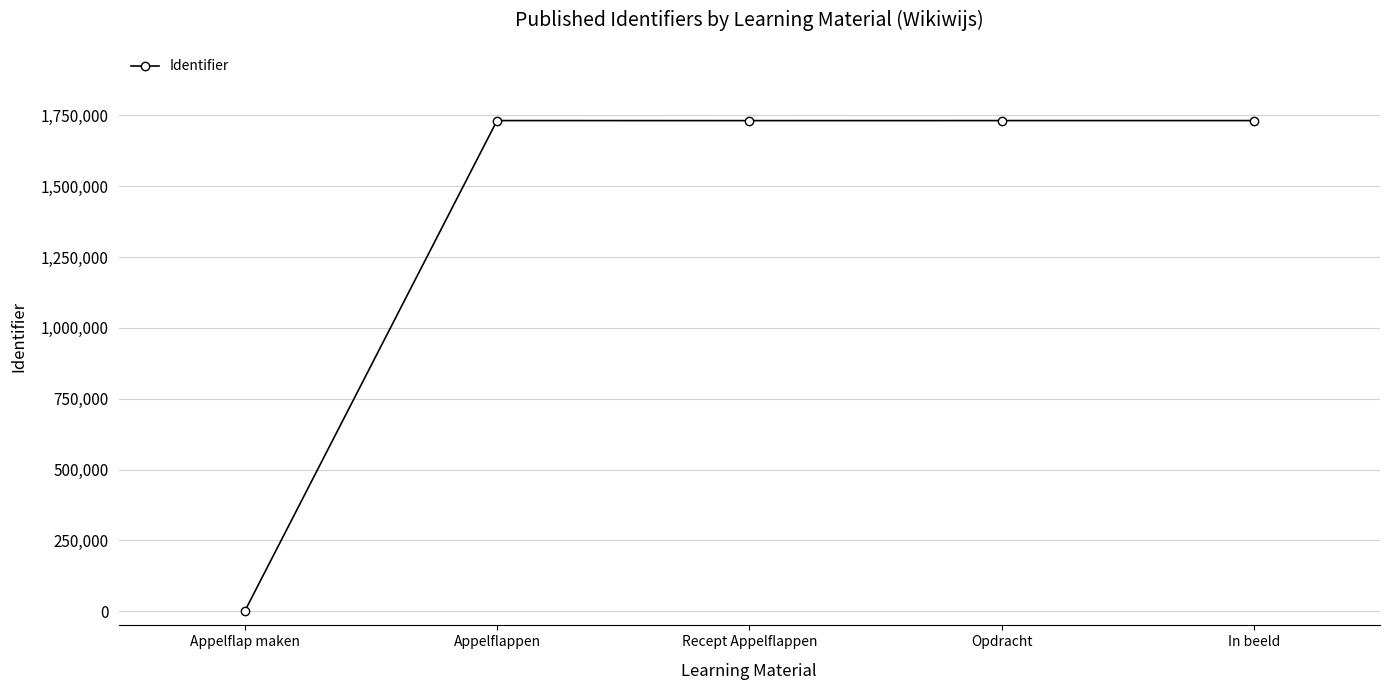

What is the sum of all values?

6927764